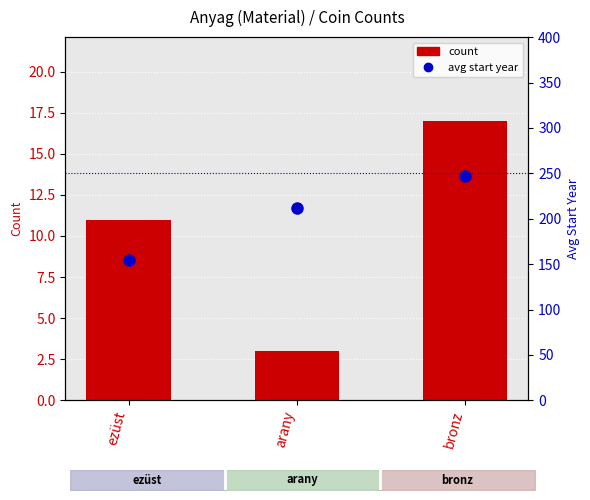

Reading left to right, what are all the values shown in this chart?

count: 11	3	17
avg start year: 155	212	247